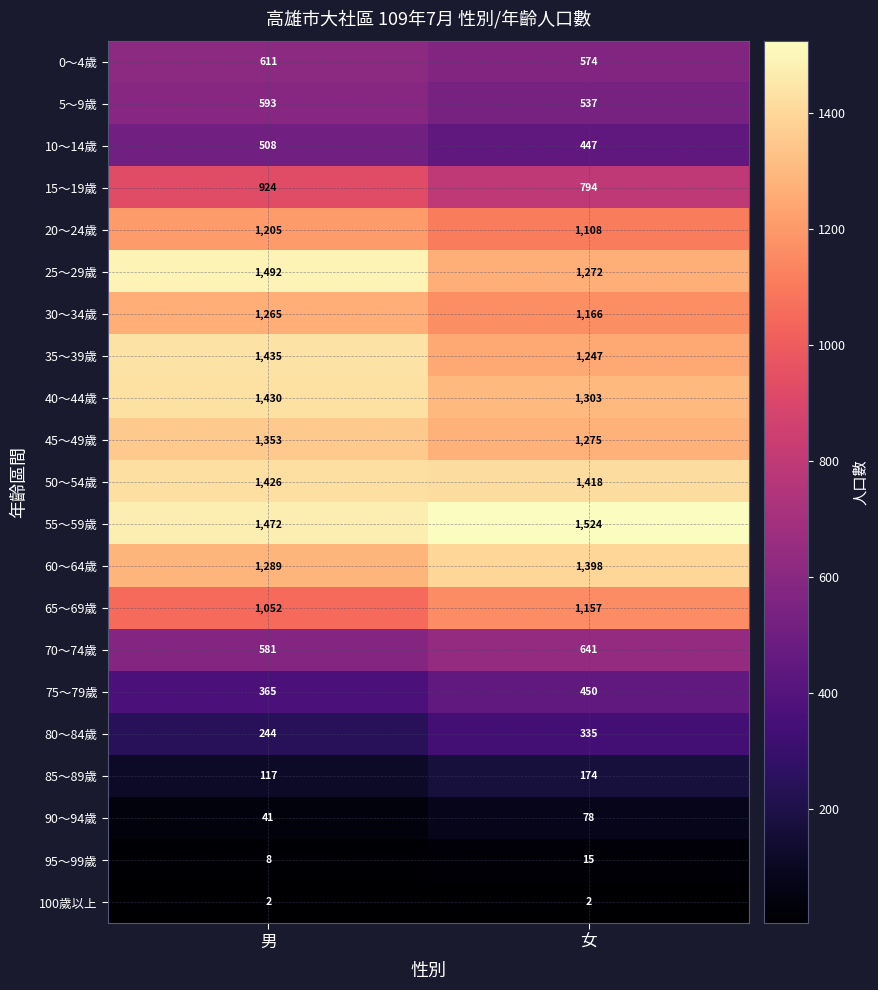

What is the greatest value displayed?

1524